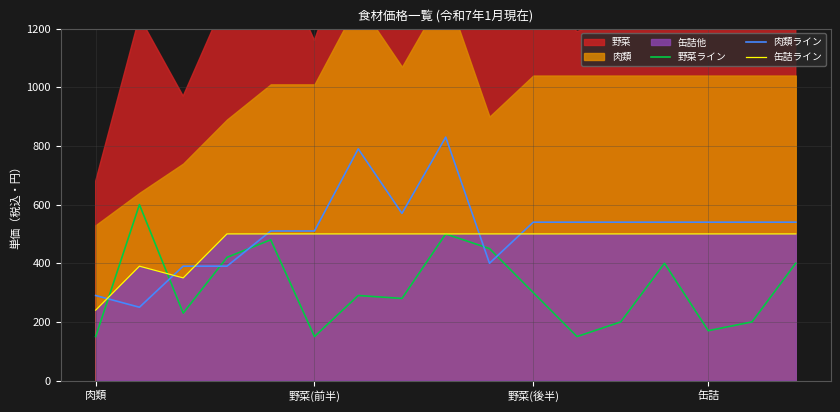

Rank the series by their maximum value, from highest to lowest.

肉類ライン, 野菜ライン, 缶詰ライン